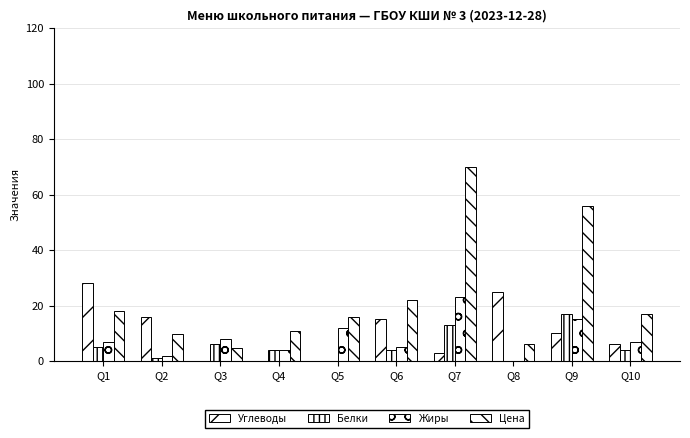

Reading left to right, what are all the values shown in this chart?

Углеводы: 28.0	16.0	0.0	0.0	0.0	15.0	3.0	25.0	10.0	6.0
Белки: 5.0	1.0	6.0	4.0	0.0	4.0	13.0	0.0	17.0	4.0
Жиры: 7.0	2.0	8.0	4.0	12.0	5.0	23.0	0.0	15.0	7.0
Цена: 18.0	9.6	4.9	11.0	16.0	22.0	70.0	6.0	56.0	17.0